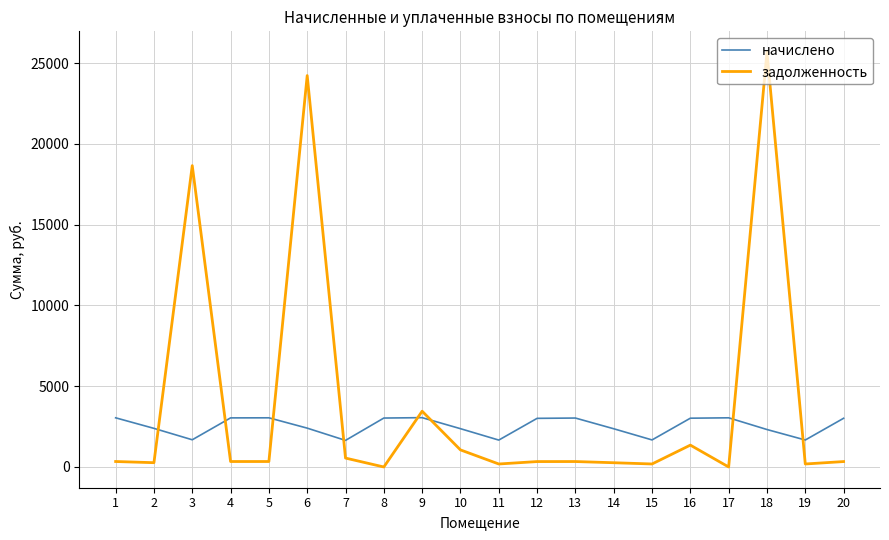

What is the difference between the second highest and second lowest values in the начислено series?

1378.5